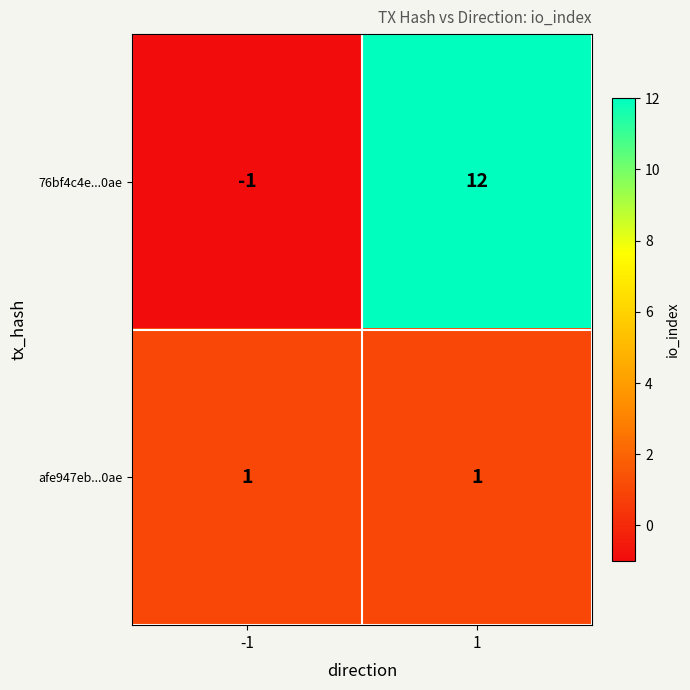

Between -1 and 1, which series saw the biggest shift?

76bf4c4e...0ae